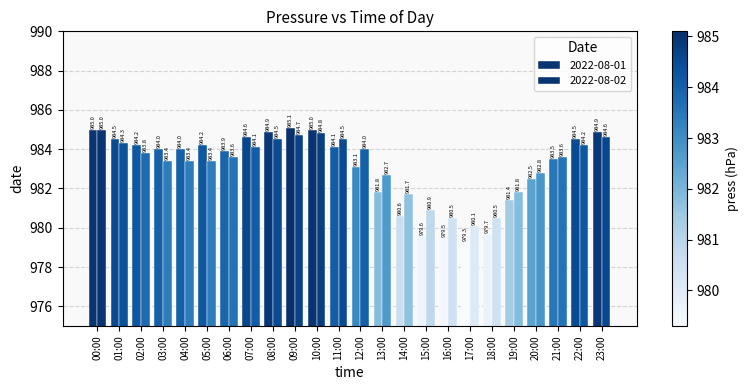

At which label is 2022-08-01 closest to 982?

13:00